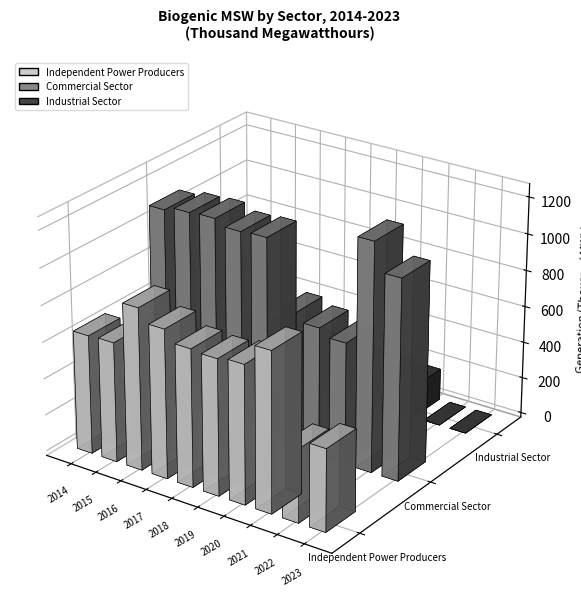

Reading right to left, list all the values displayed in this chart.

Independent Power Producers: 2023=449	2022=401	2021=873	2020=757	2019=743	2018=752	2017=814	2016=885	2015=655	2014=650
Commercial Sector: 2023=1094	2022=1246	2021=666	2020=705	2019=737	2018=1109	2017=1102	2016=1134	2015=1127	2014=1104
Industrial Sector: 2023=0	2022=0	2021=173	2020=188	2019=187	2018=189	2017=208	2016=213	2015=203	2014=200